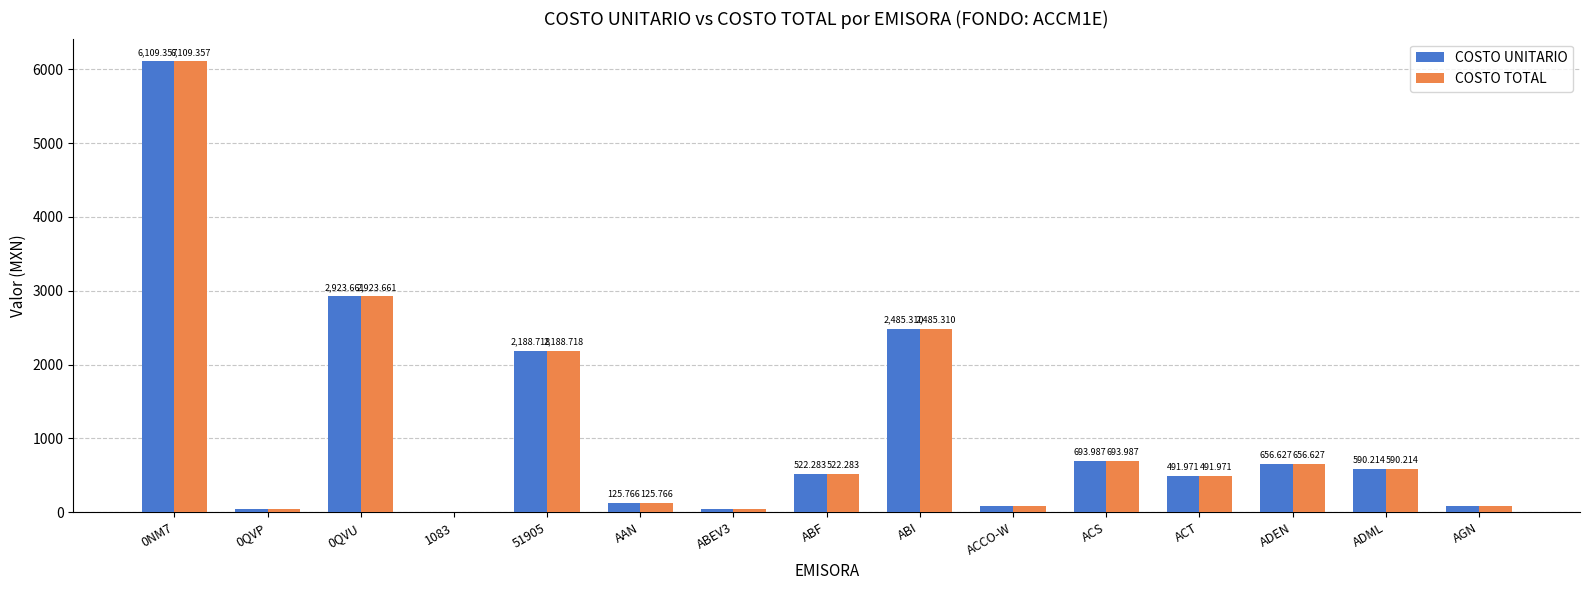

At which label does COSTO TOTAL reach its peak?

0NM7